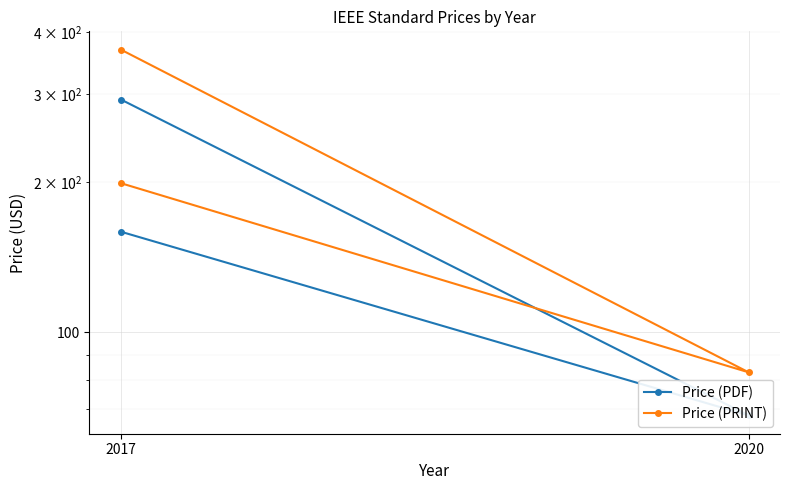

Between 2020 and 2017, which is larger?

2017